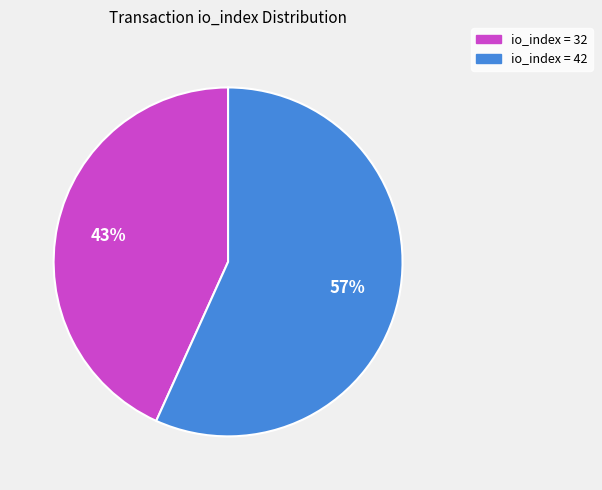

Does any single category account for the majority?

Yes